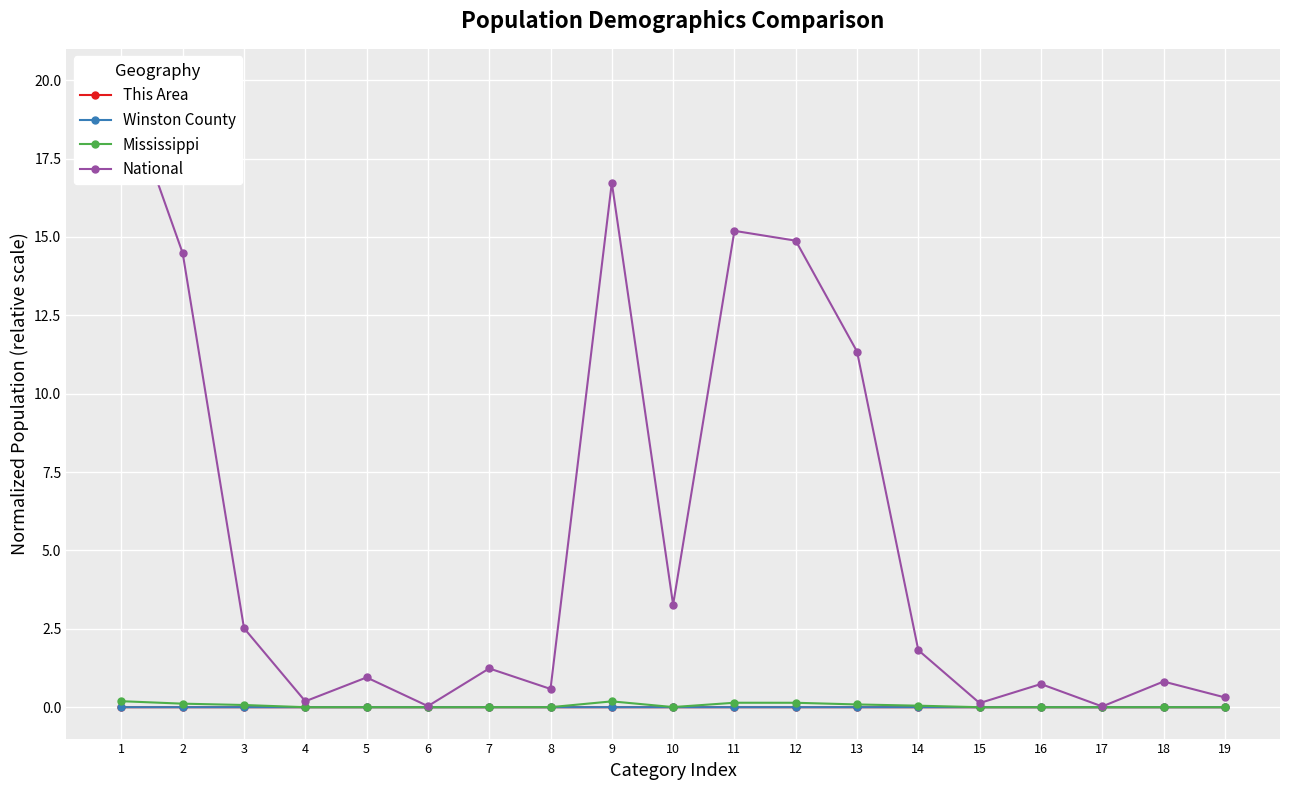

List the series in order of their peak value, lowest first.

This Area, Winston County, Mississippi, National